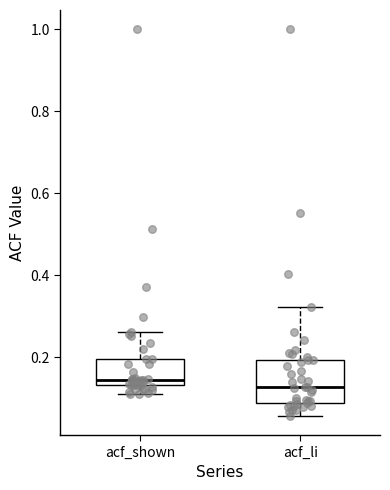

Comparing the boxes themselves (not the whiskers), which one is the tallest?

acf_li